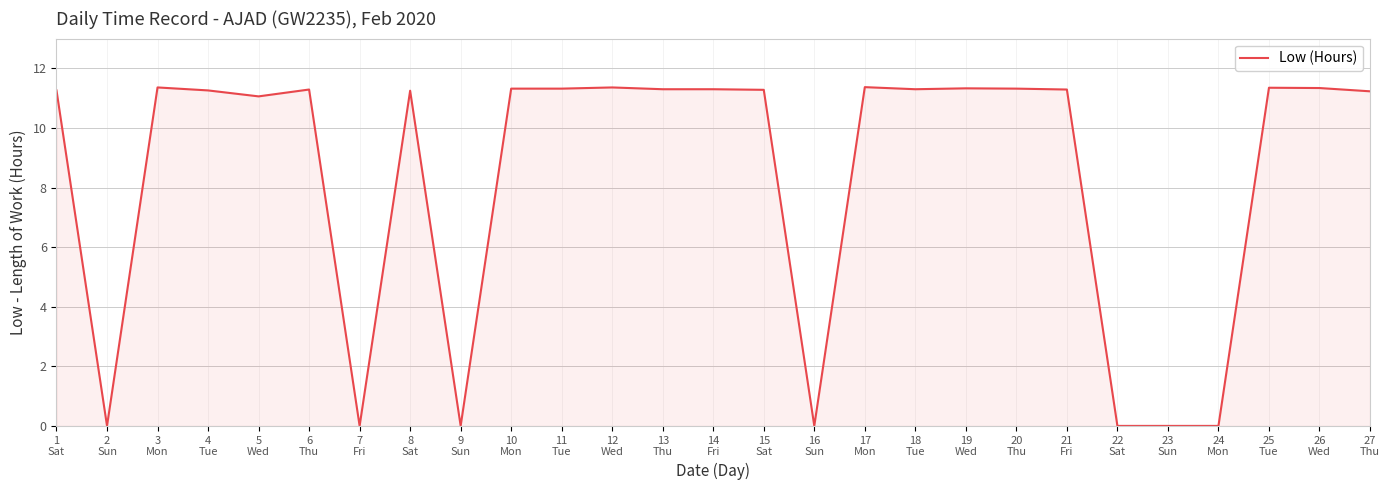

Where is the first local minimum?

2
Sun